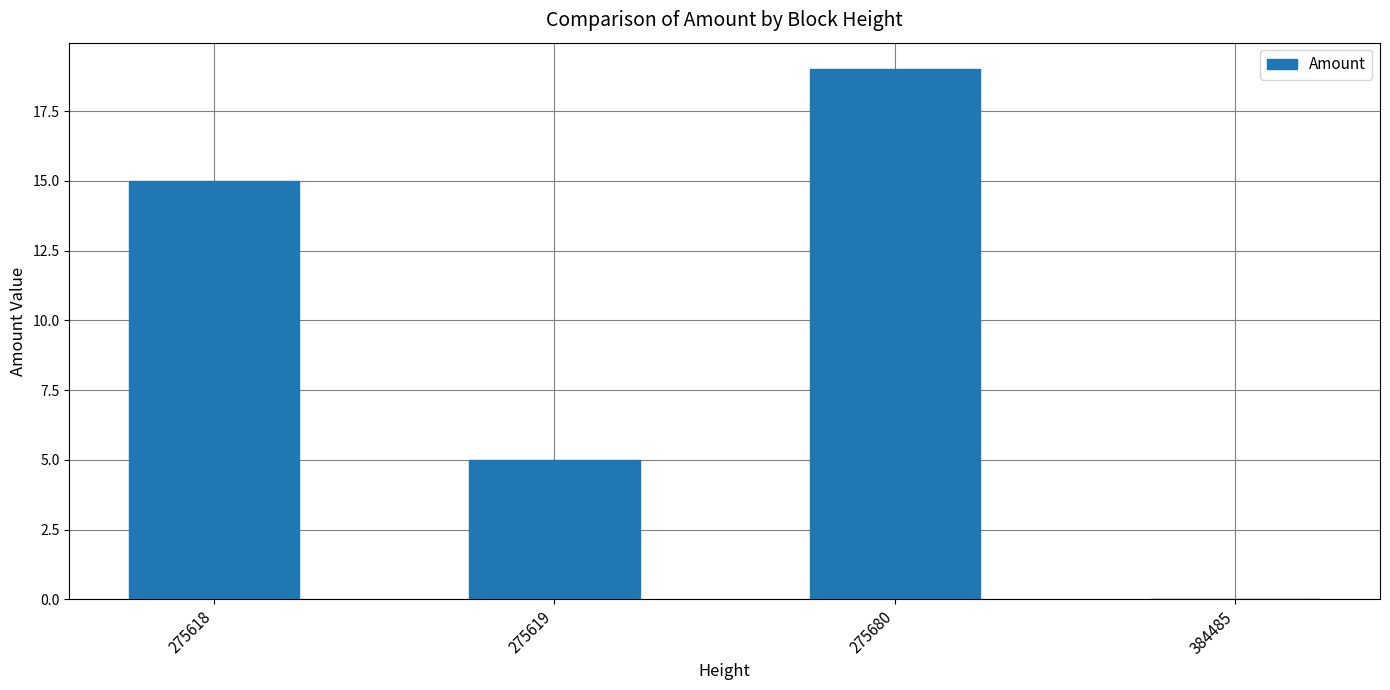

What is the change in value from 275618 to 275680?

+4